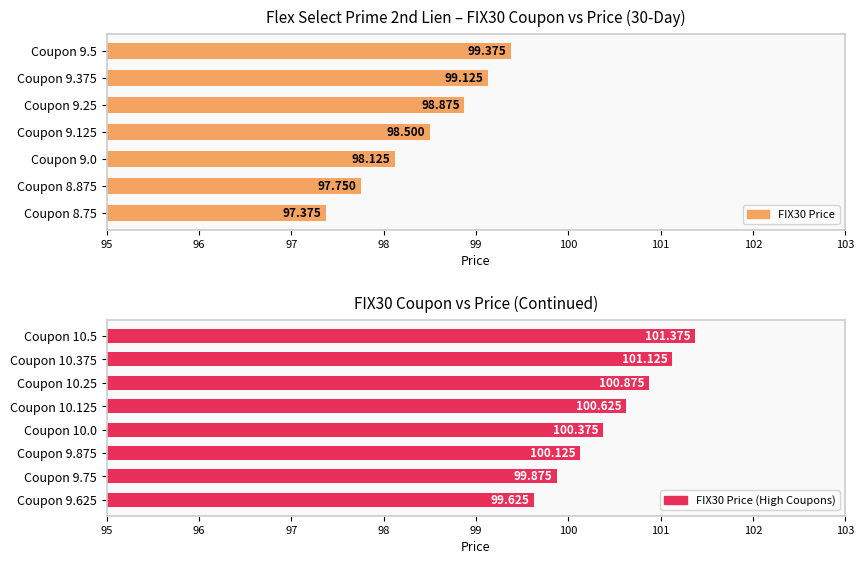

What is the sum of the values at 9.25 and 8.875?

196.6